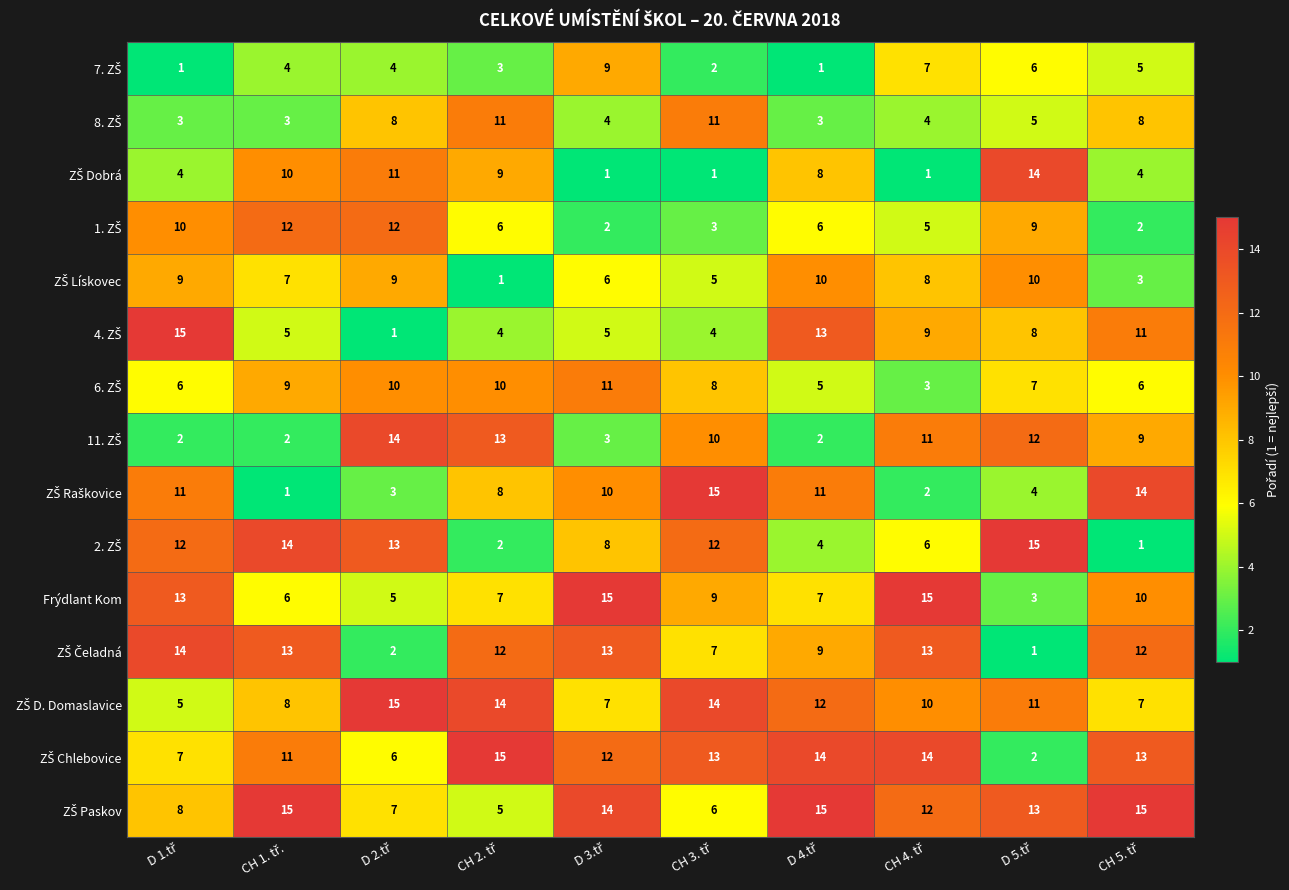

What is the average value of the Frýdlant Kom series?

9